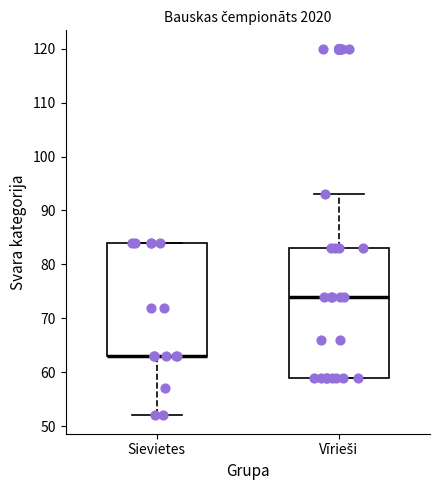

Where is the lower edge of the box for Vīrieši on the y-axis? The values are not printed on the chart, so give them approximately, as read against the axis.

59